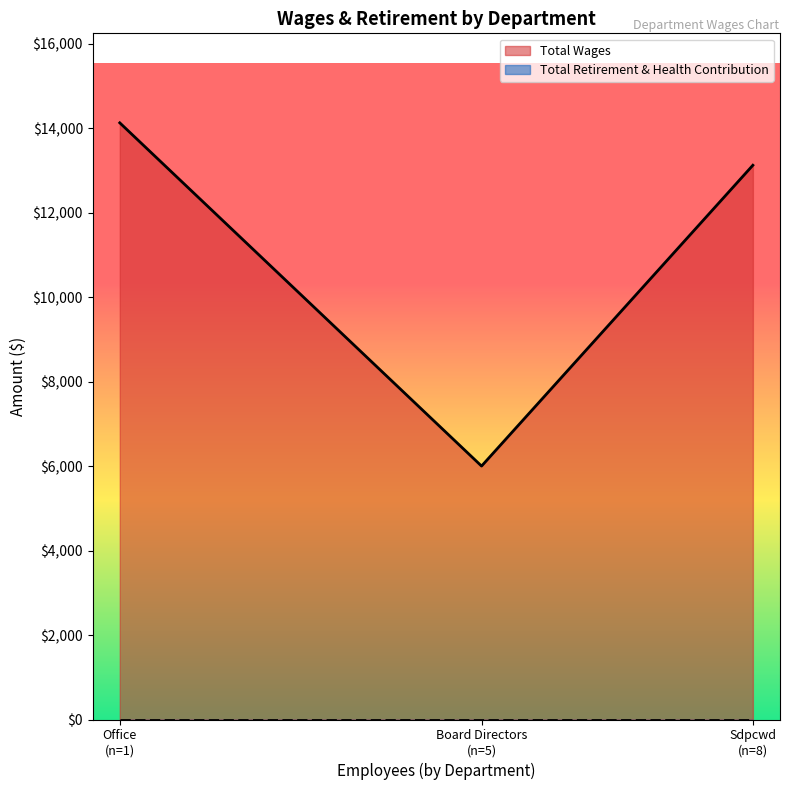

Is the value of Total Retirement & Health Contribution at Office greater than the value of Total Wages at Office?

No